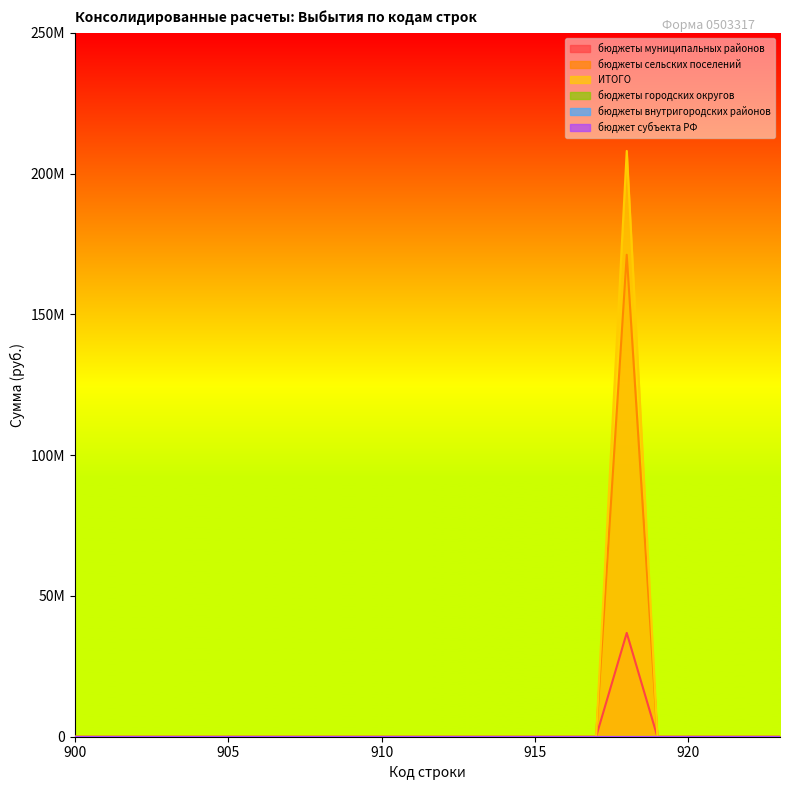

How many data points does each series have?

15